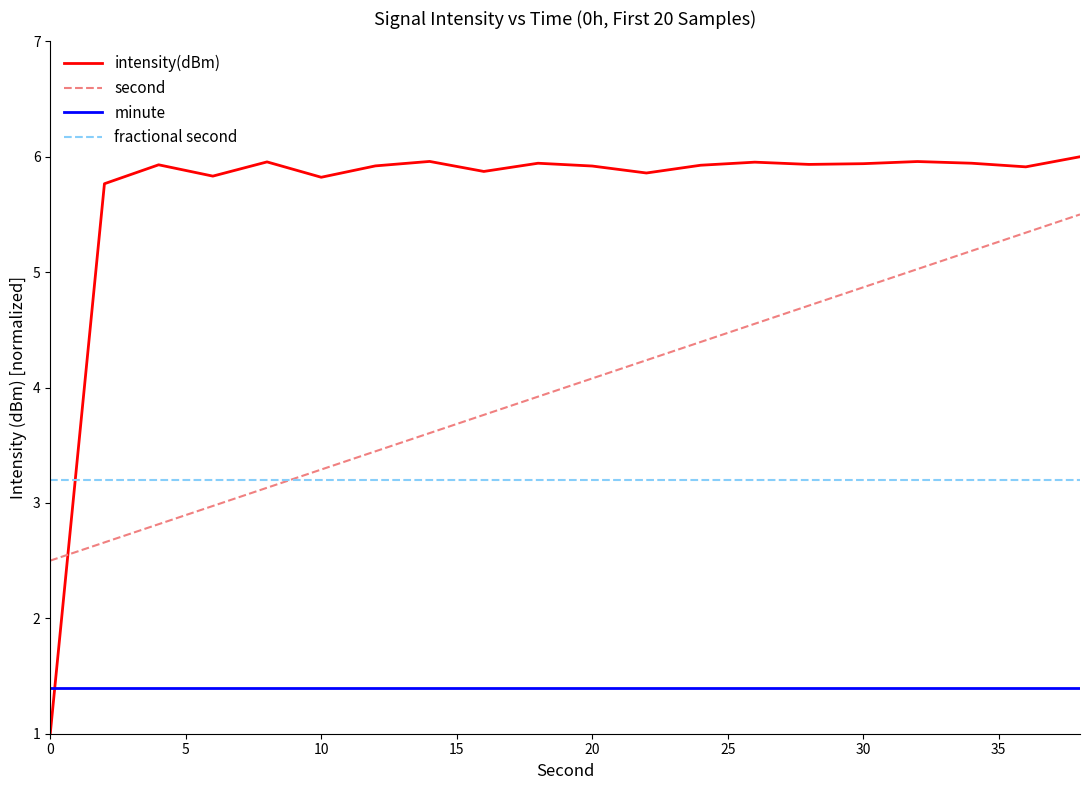

Rank the series by their average value, from lowest to highest.

minute, fractional second, second, intensity(dBm)